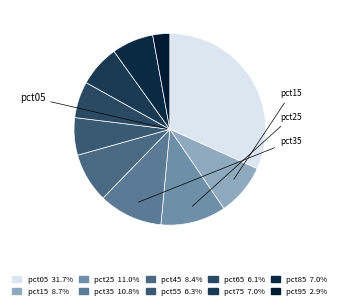

How many slices are in this pie chart?

10